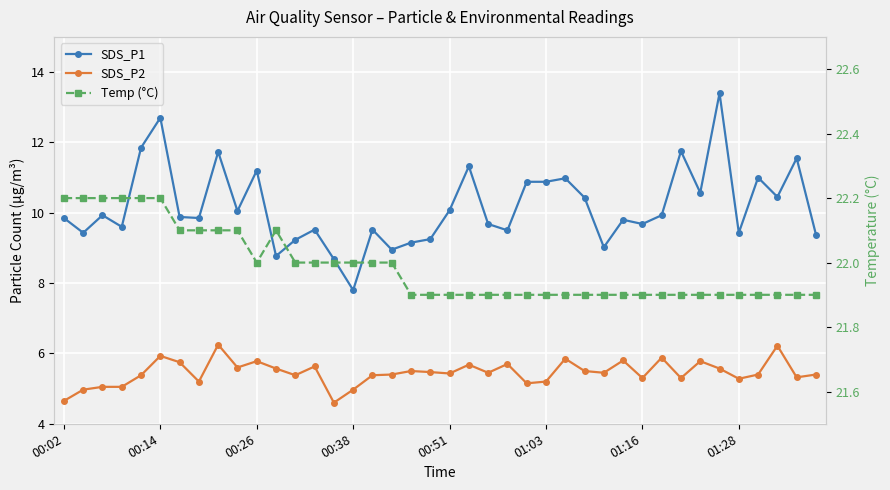

Which series has the widest spread of values?

SDS_P1